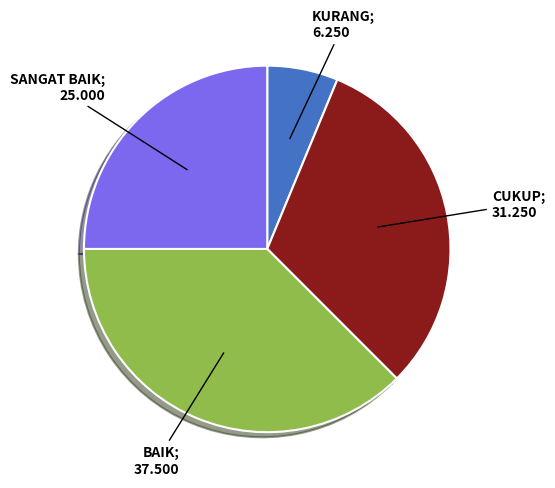

Is there any slice that represents more than half of the pie?

No